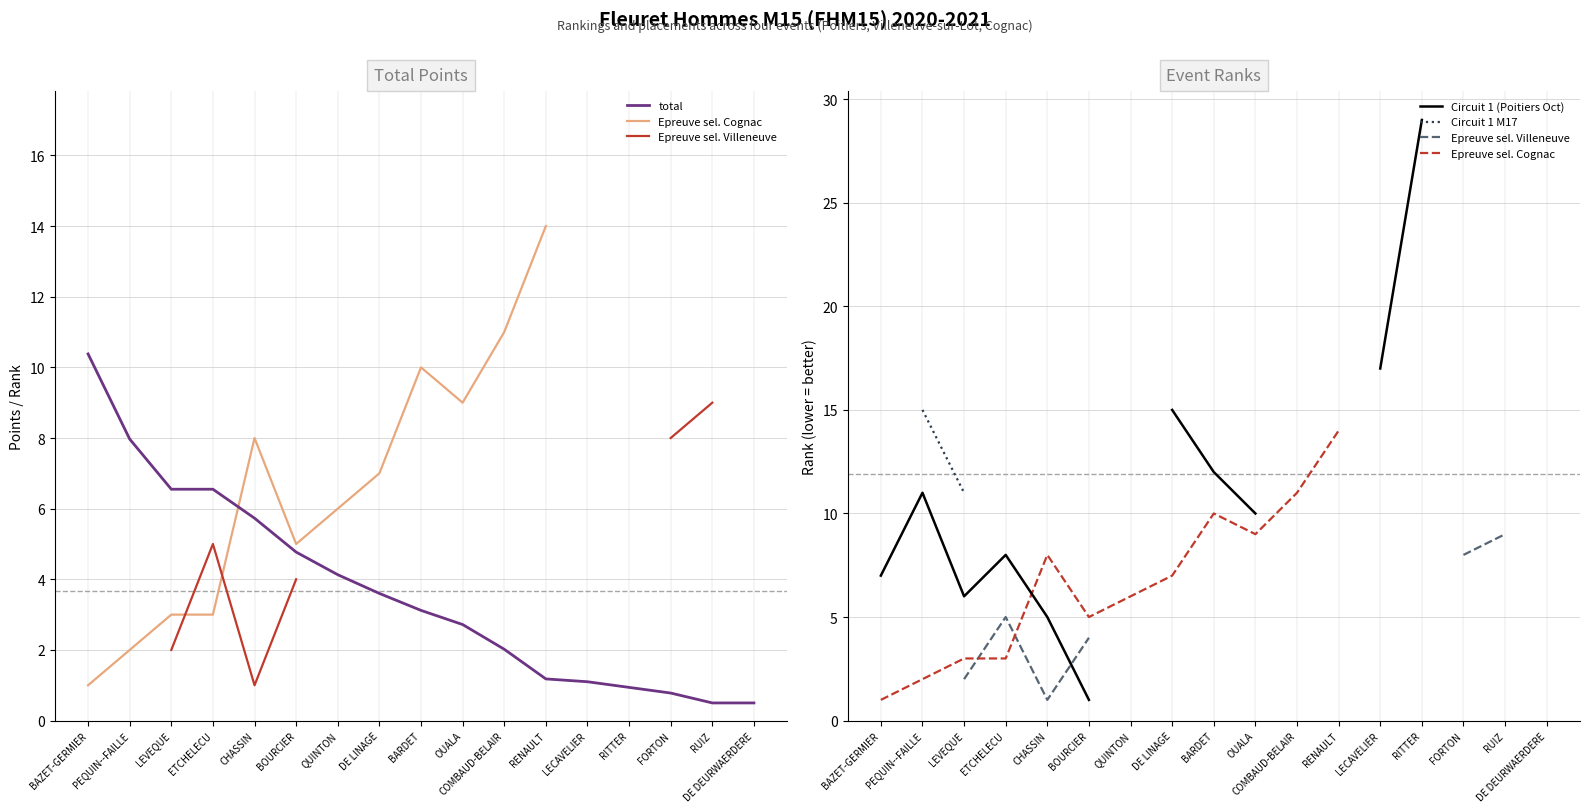

Which series has the largest total across all categories?

total